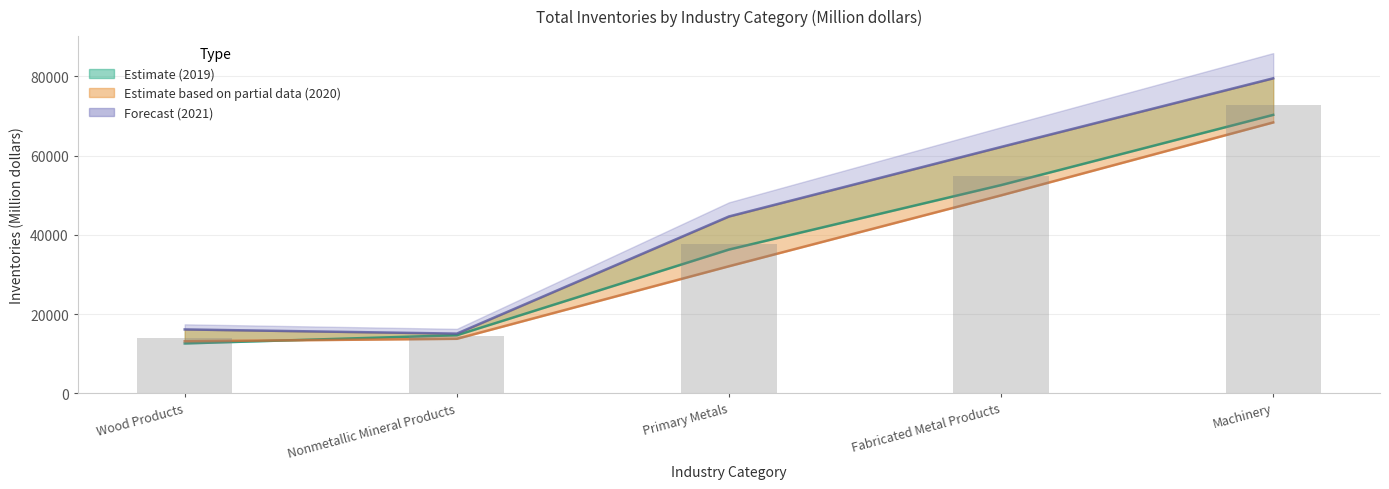

How many groups of bars are there?

5